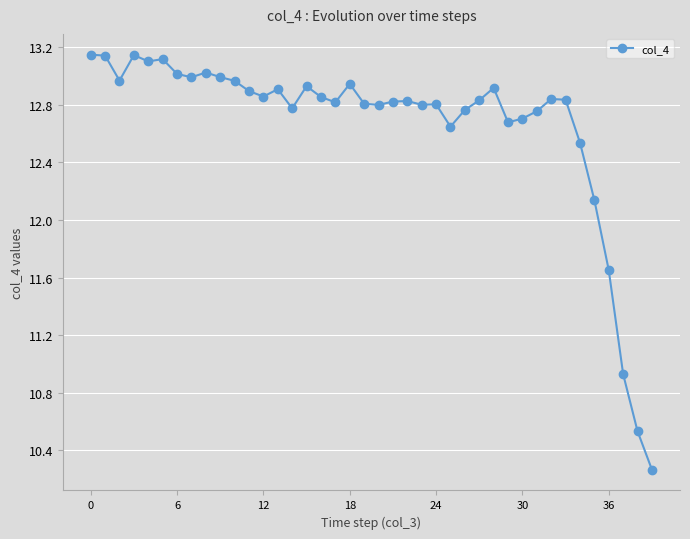

What is the difference between the maximum and minimum values?

2.9